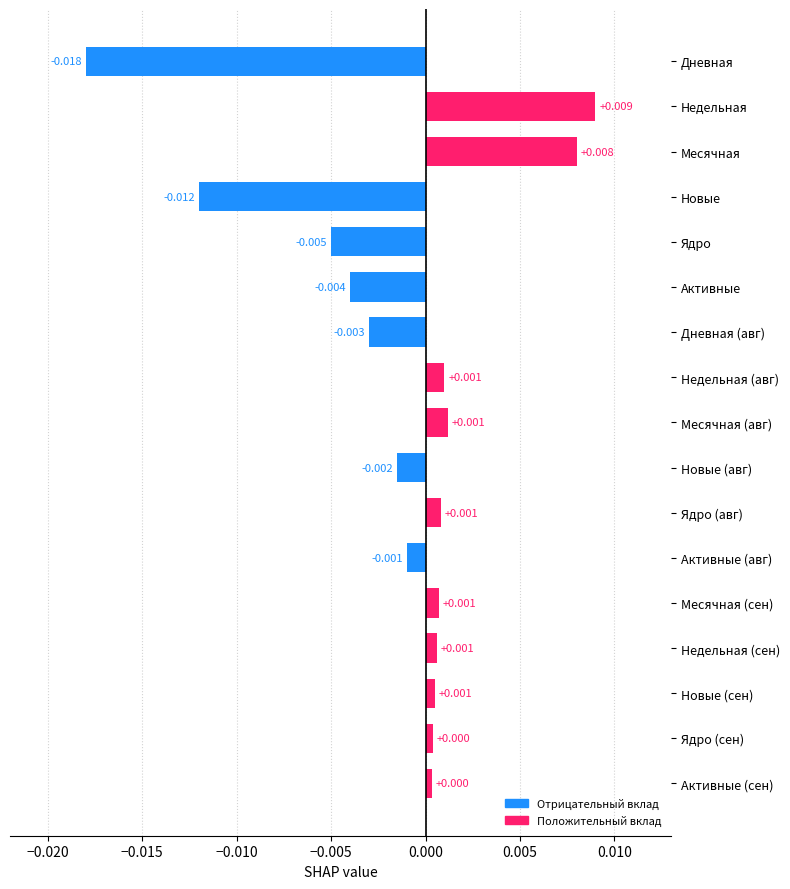

Count the number of categories in the chart.

17